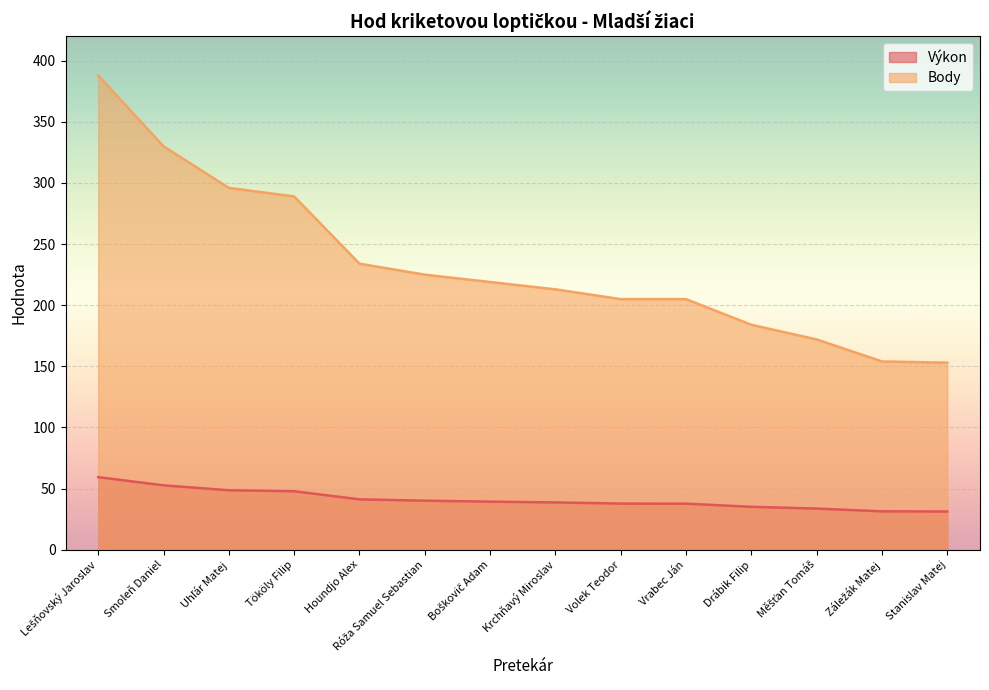

Rank the series by their average value, from lowest to highest.

Výkon, Body